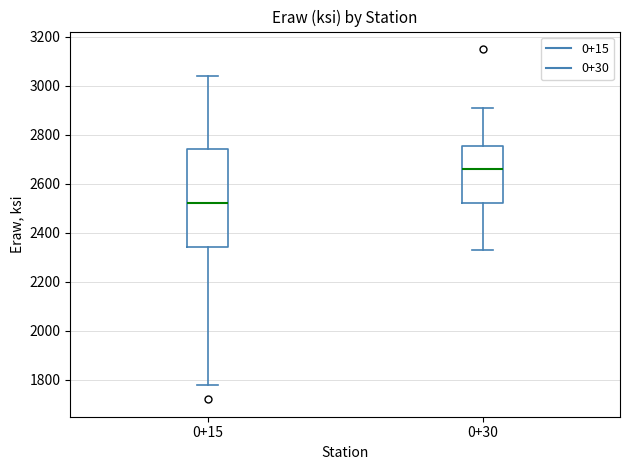

Reading left to right, transcribe this box plot: for each box, give where its median line is, the range the box spans, and where its two whiskers end, as read against the y-axis. The values are not printed on the chart, so give them approximately, as read against the axis.

0+15: median 2520, box 2340 to 2740, whiskers 1780 to 3040
0+30: median 2660, box 2520 to 2760, whiskers 2340 to 2920